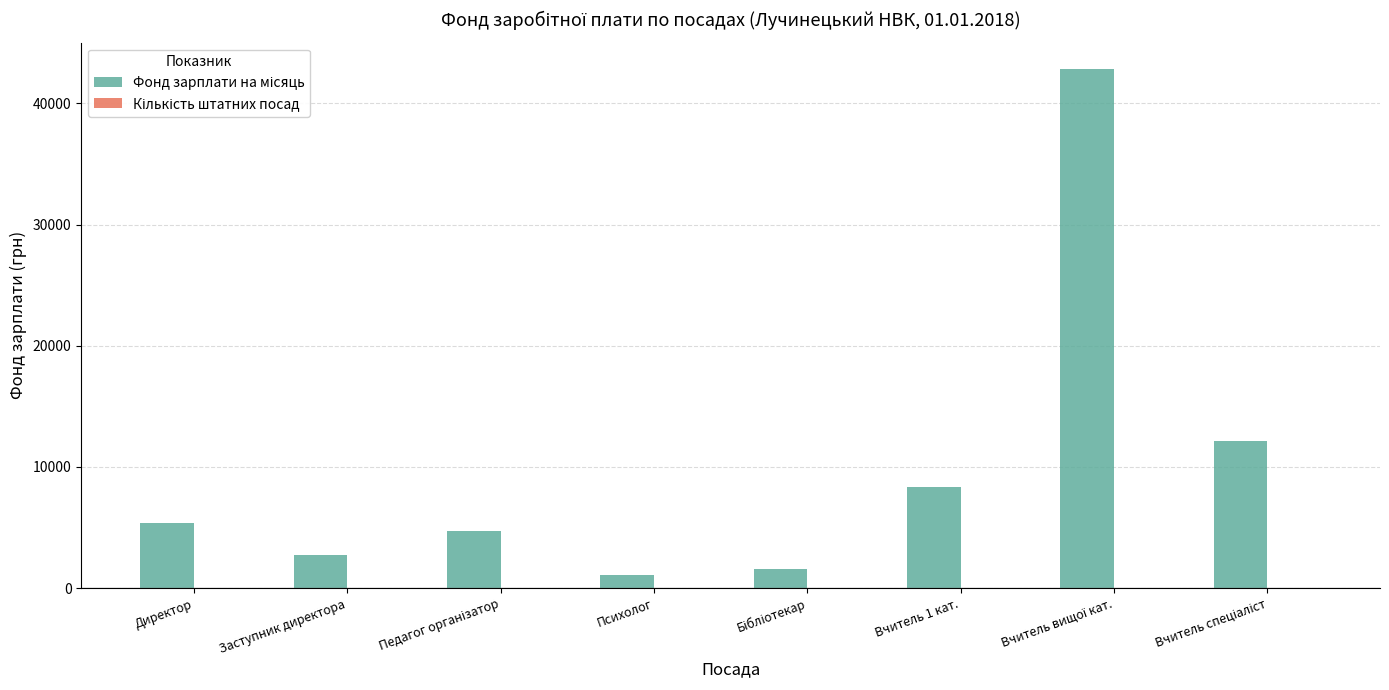

What is the greatest value displayed?

42866.6